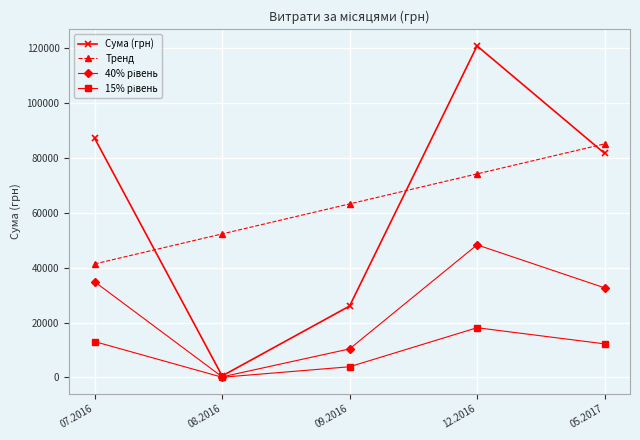

What is the maximum value for Тренд?

85017.7